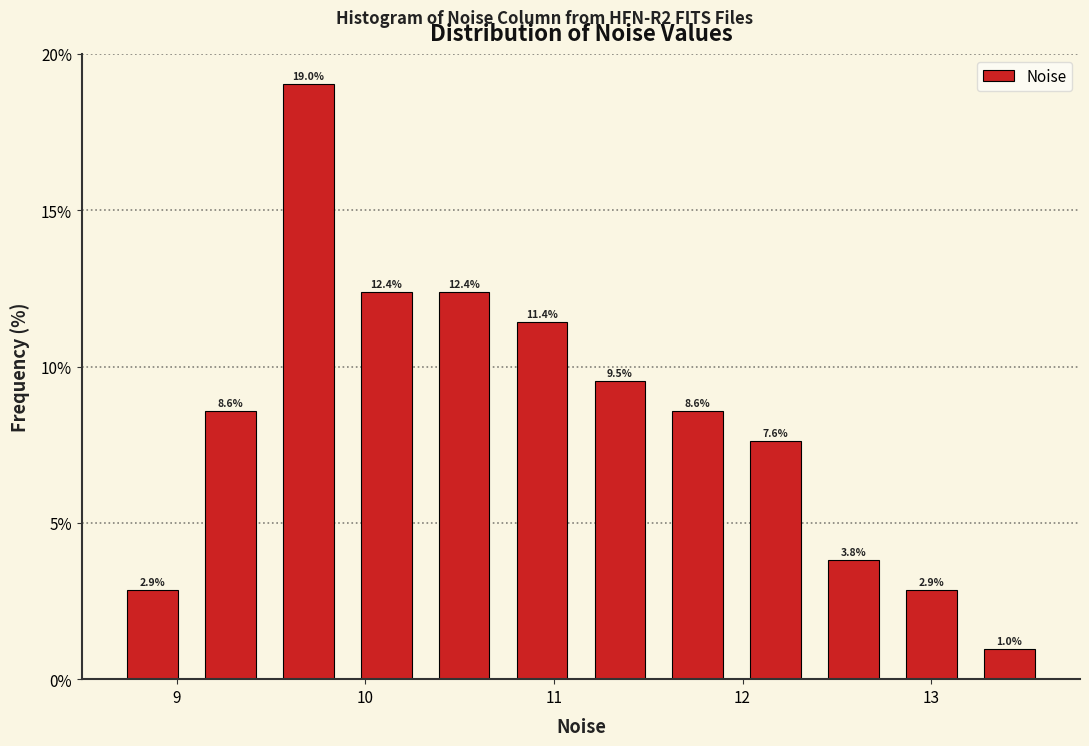

Which range on the x-axis has the tallest bar?

9.5 to 9.9